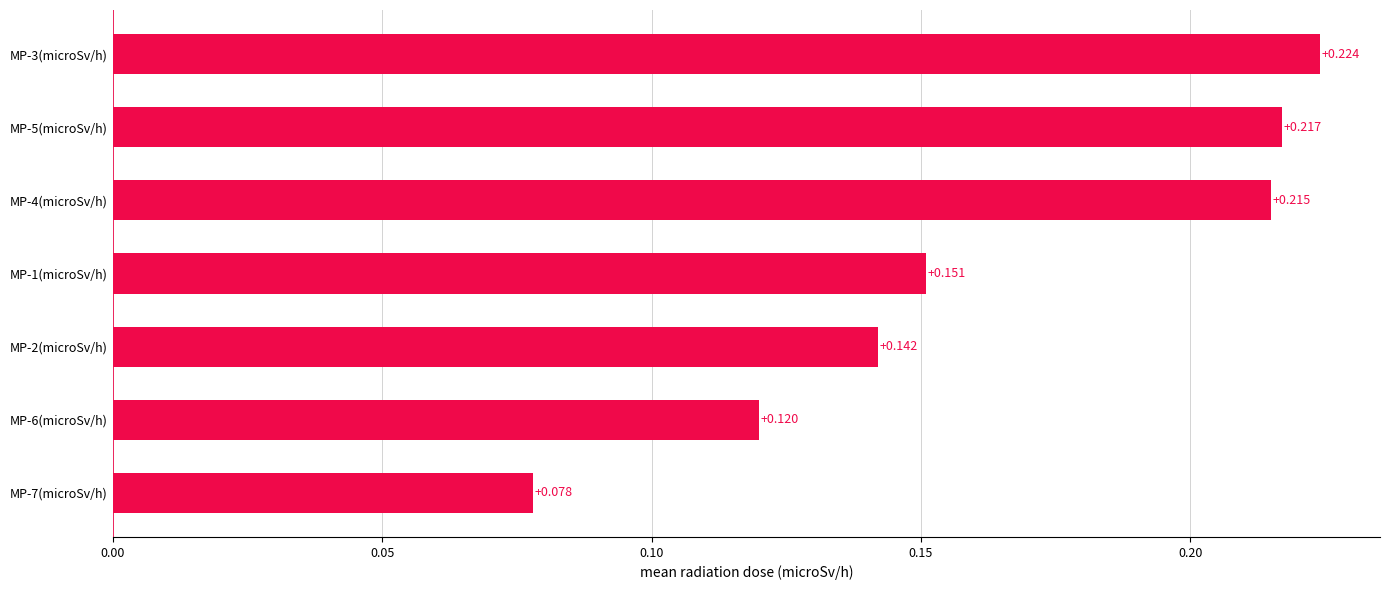

Which category has the highest value across all series?

MP-3(microSv/h)